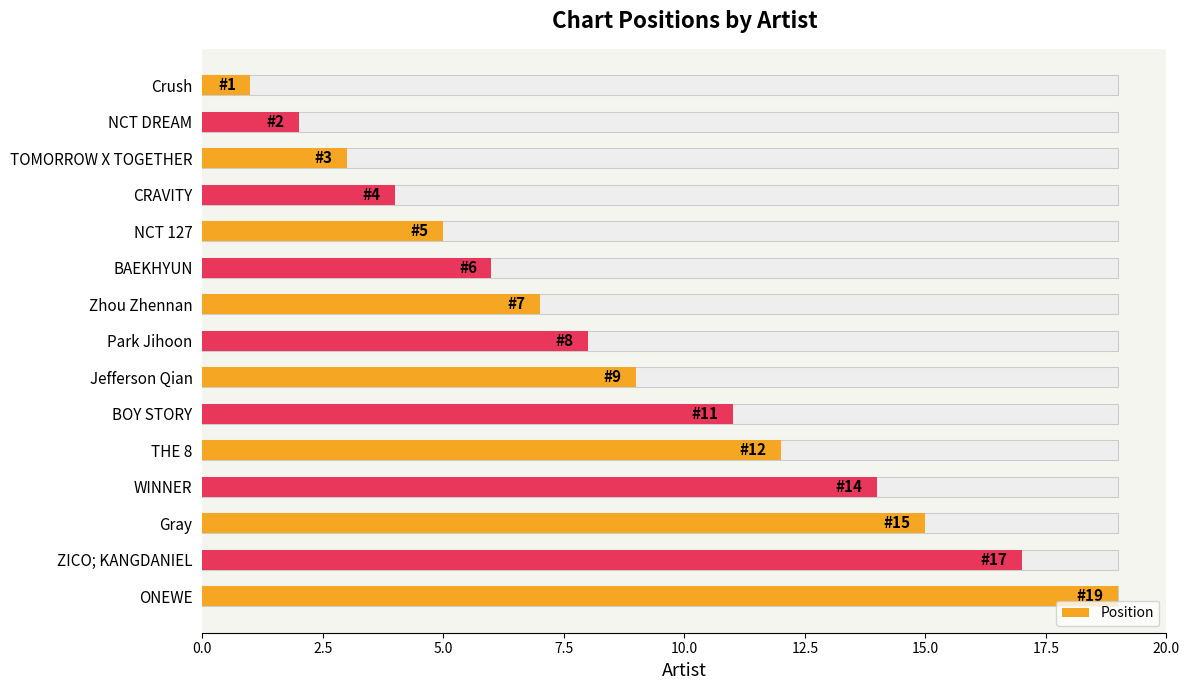

Is it true that the value at TOMORROW X TOGETHER is 4?

False